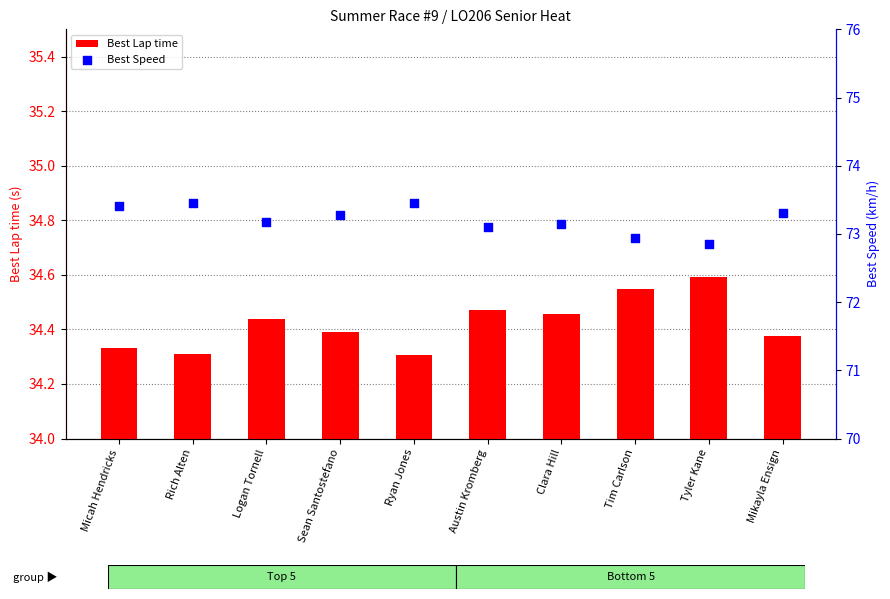

At how many categories does at least one series exceed 38?

10